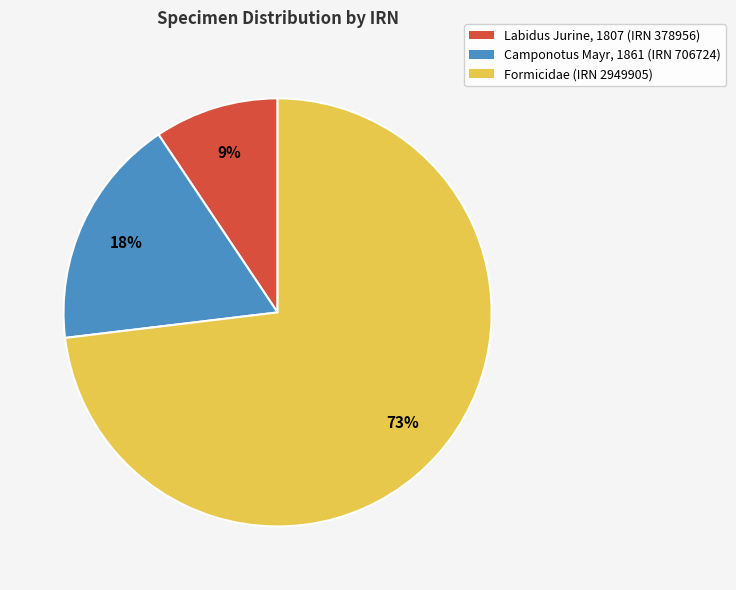

Which category has the biggest portion of the pie?

Formicidae (IRN 2949905)